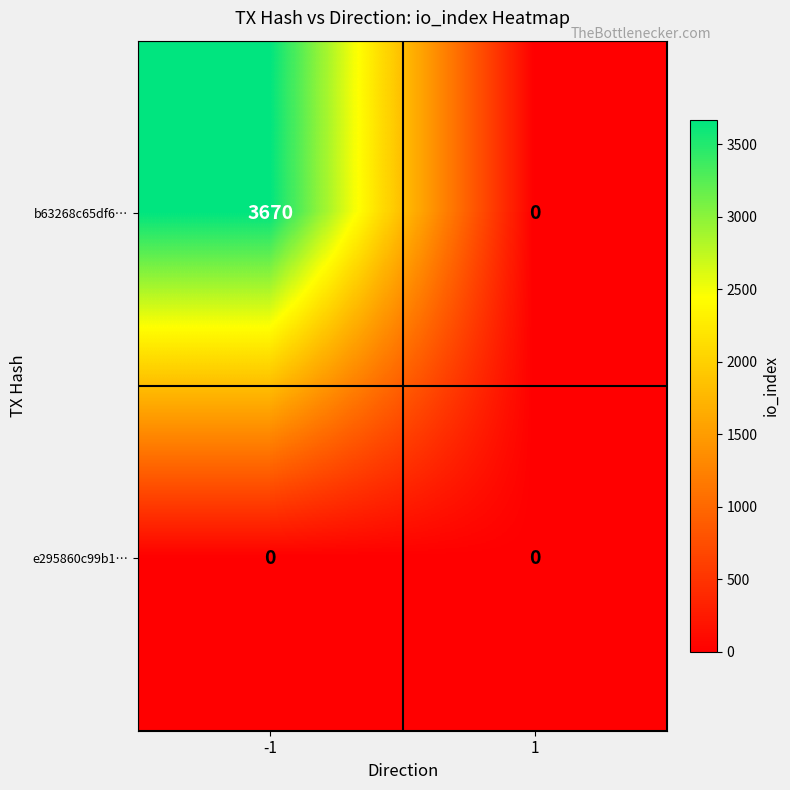

Which series has the widest spread of values?

b63268c65df6…